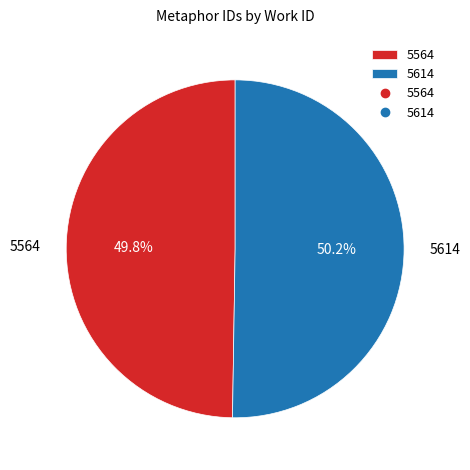

Do 5614 and 5564 together represent more than half of the pie?

Yes